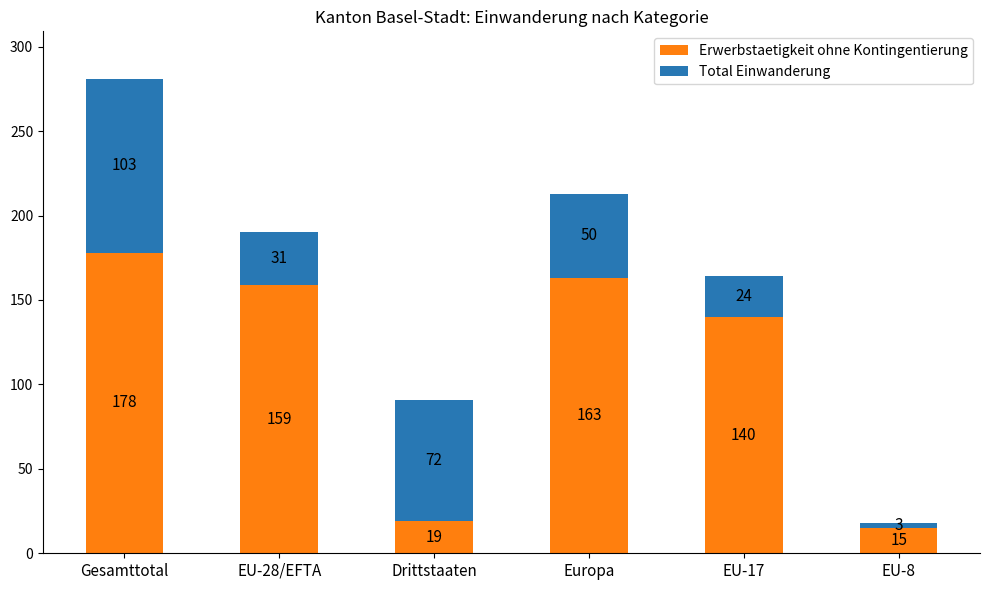

How many bars are there in total?

6